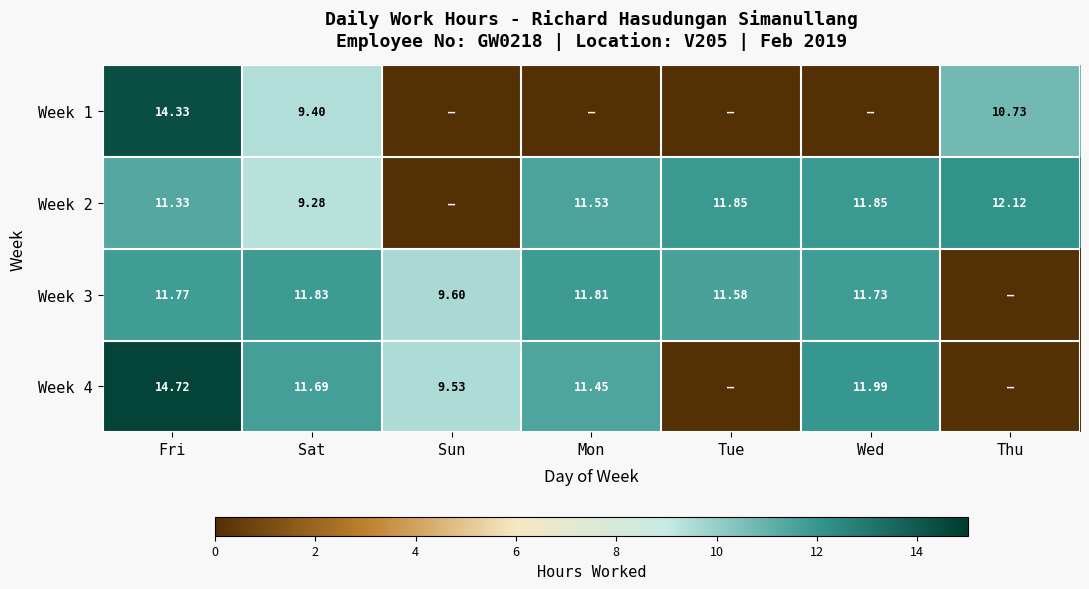

Which series has the largest total across all categories?

Week 3